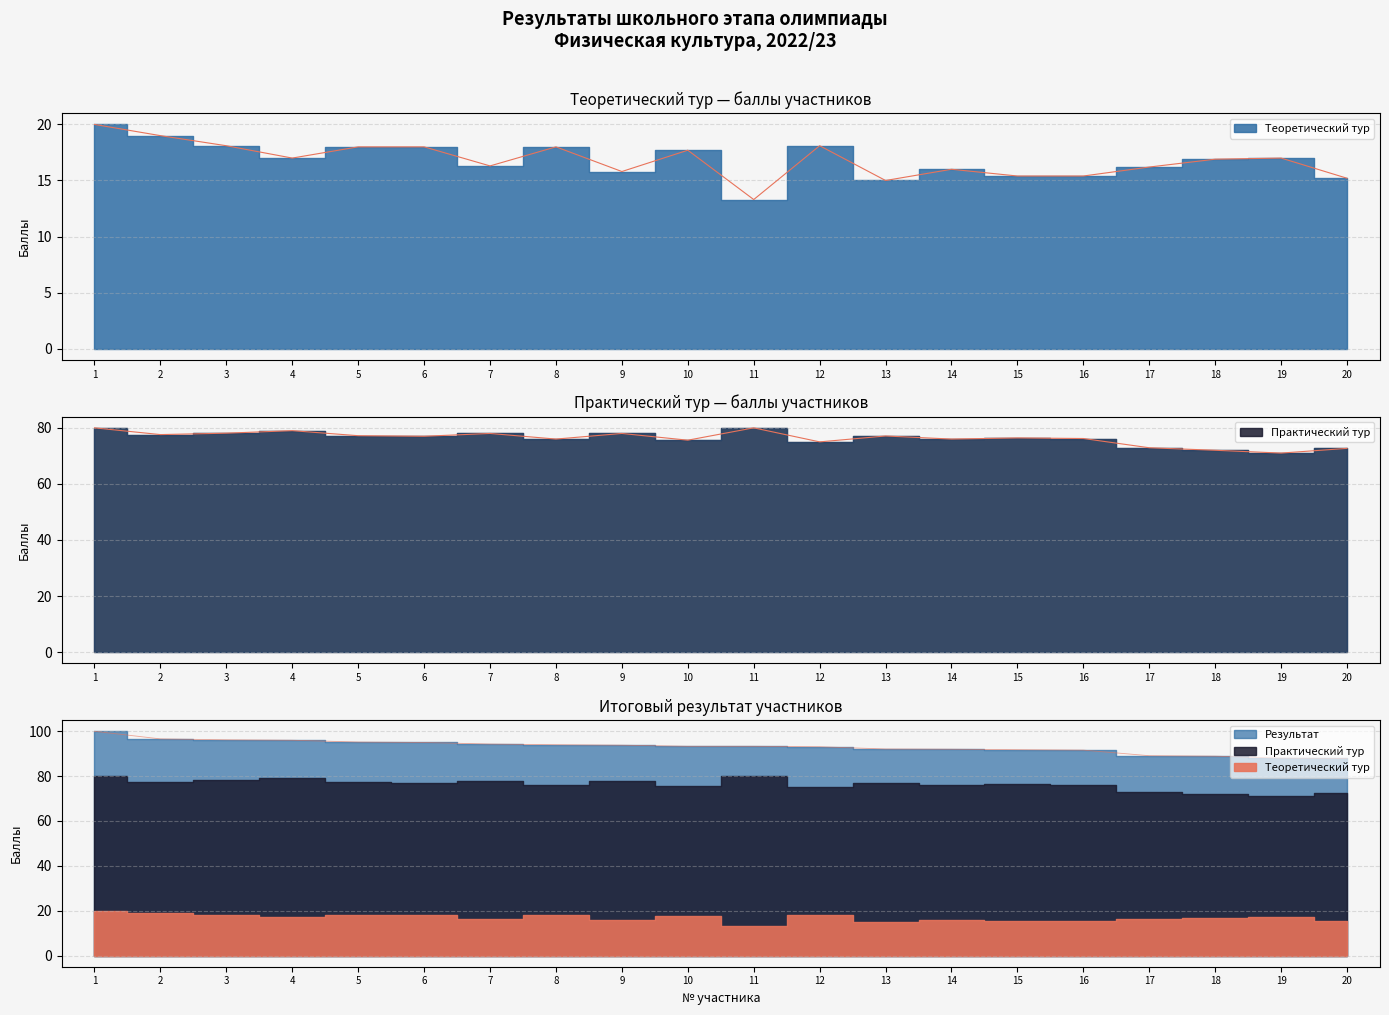

True or false: Практический тур and Результат cross at least once.

False